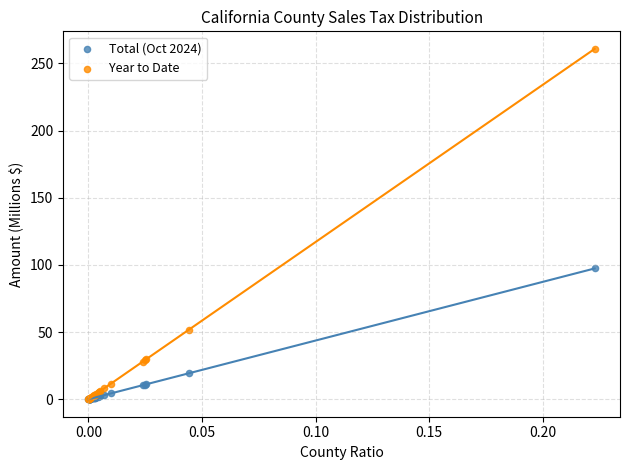

Which series has the largest Y range (max minus min)?

Year to Date